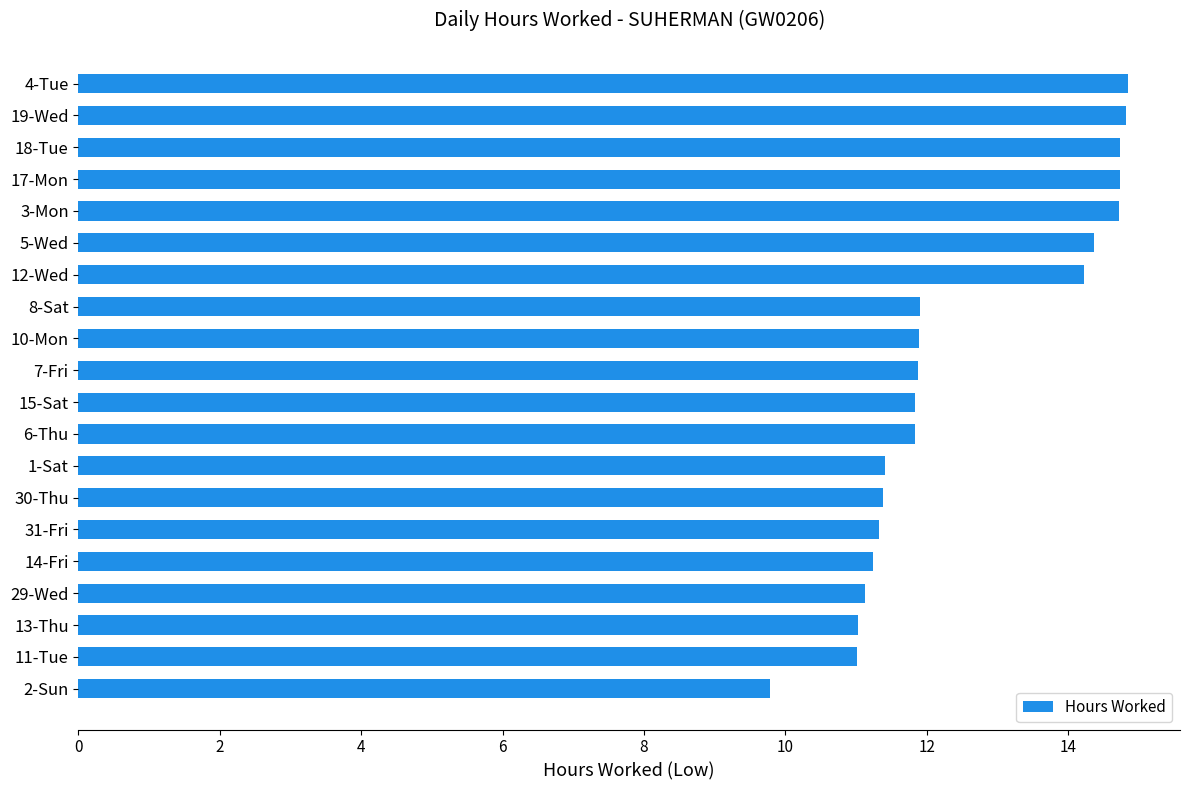

What is the maximum value shown in the chart?

14.8